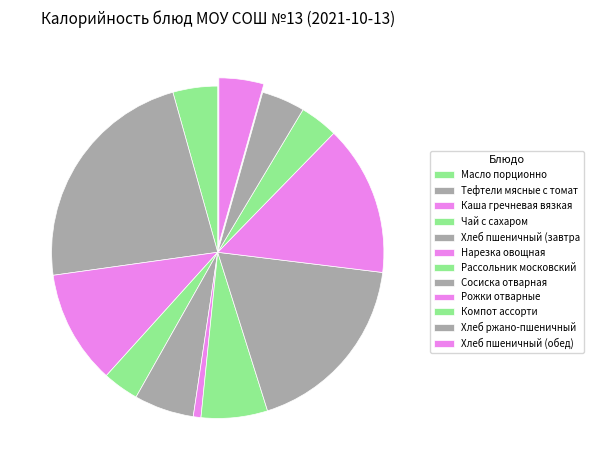

The Рассольник московский slice represents 1% of the pie. True or false?

False